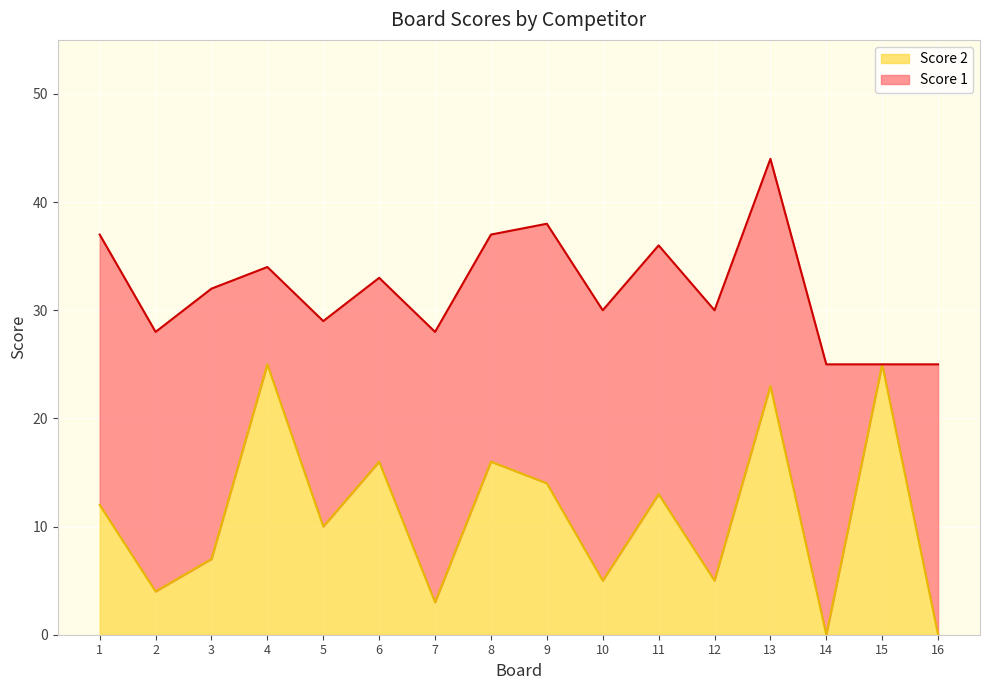

What is the difference between the maximum and minimum values?

25